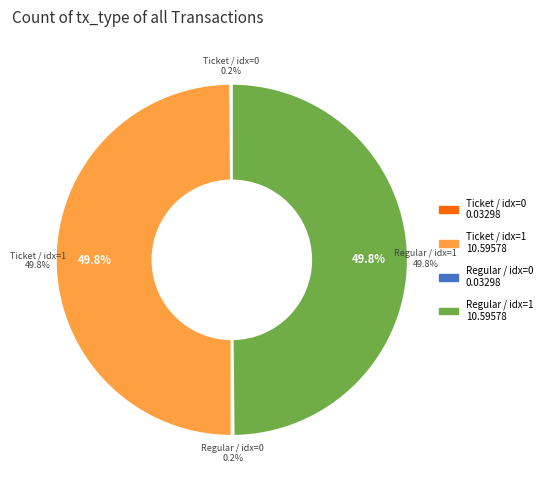

Count the number of slices in the pie.

4